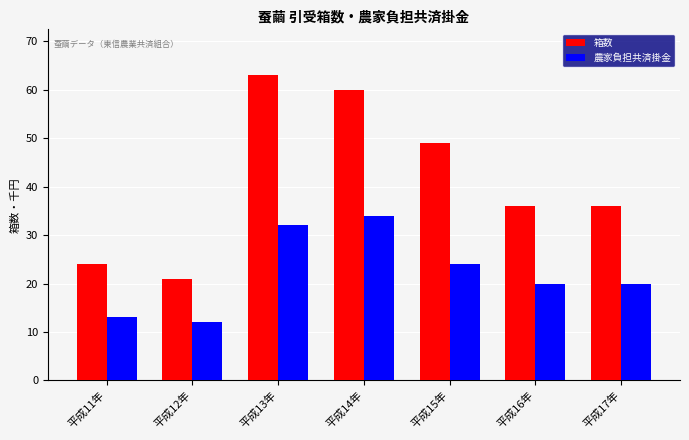

What is the difference between the maximum and minimum values in the 農家負担共済掛金 series?

22